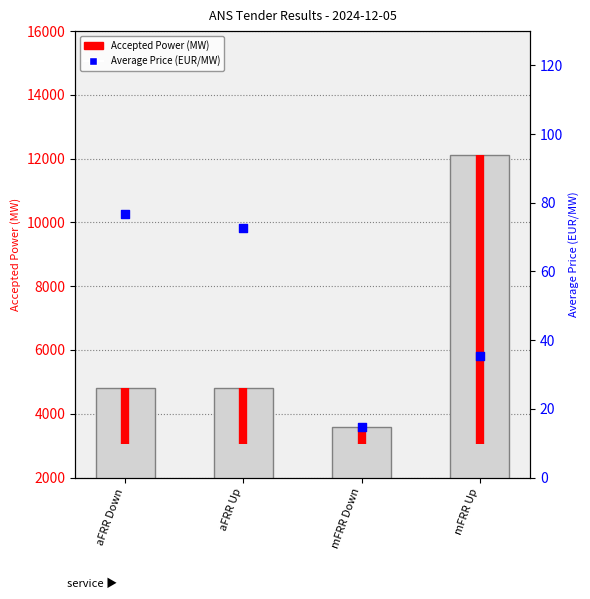

Which series has the widest spread of Y values?

ACCEPTED_POWER